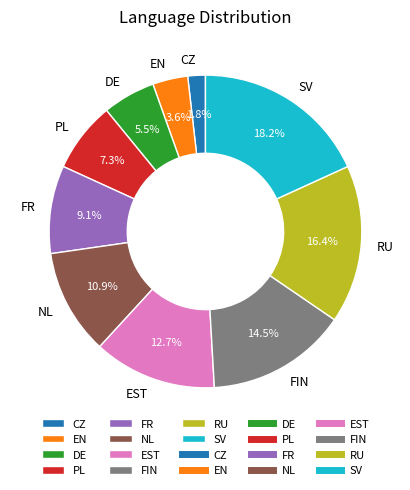

What percentage do FIN and DE together represent?

20.0%